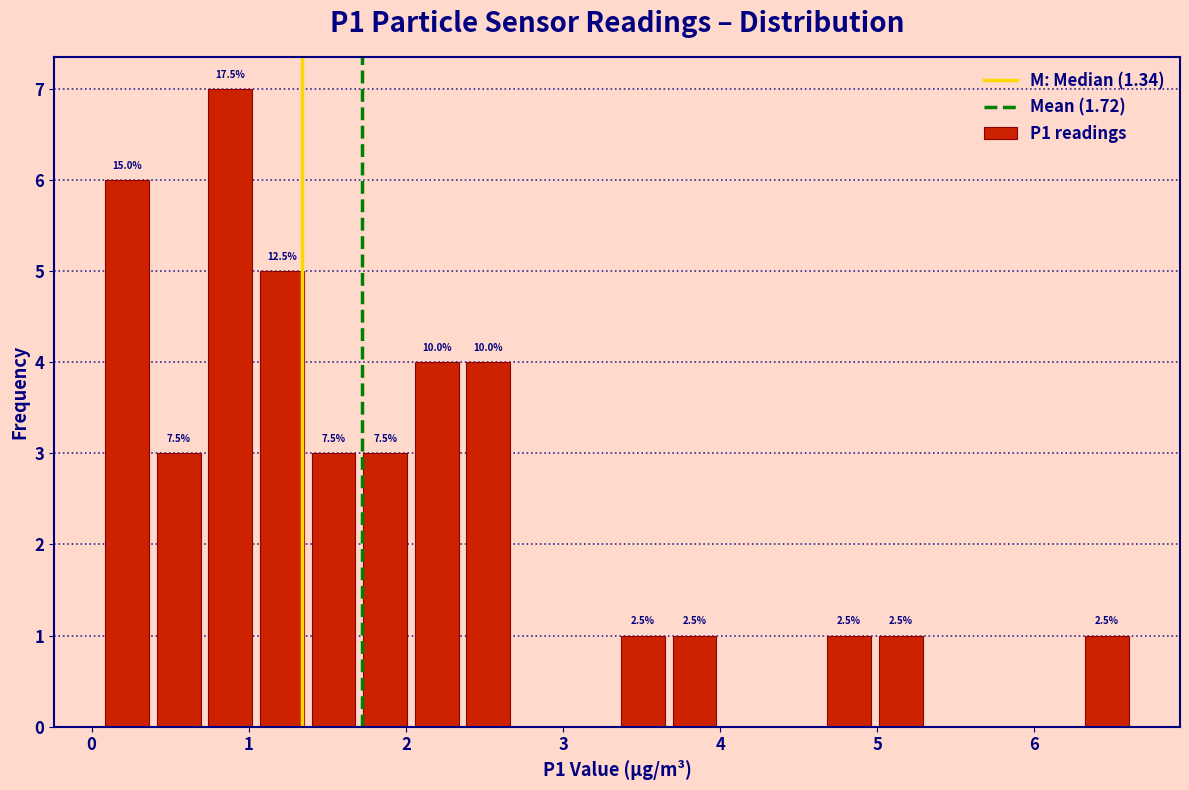

Read against the x-axis, roughly where is the centre of the tallest bar?

0.9